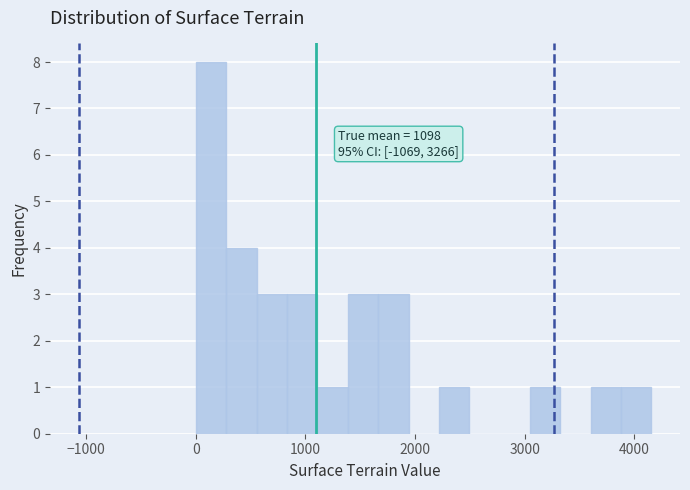

Read against the x-axis, roughly where is the centre of the tallest bar?

100